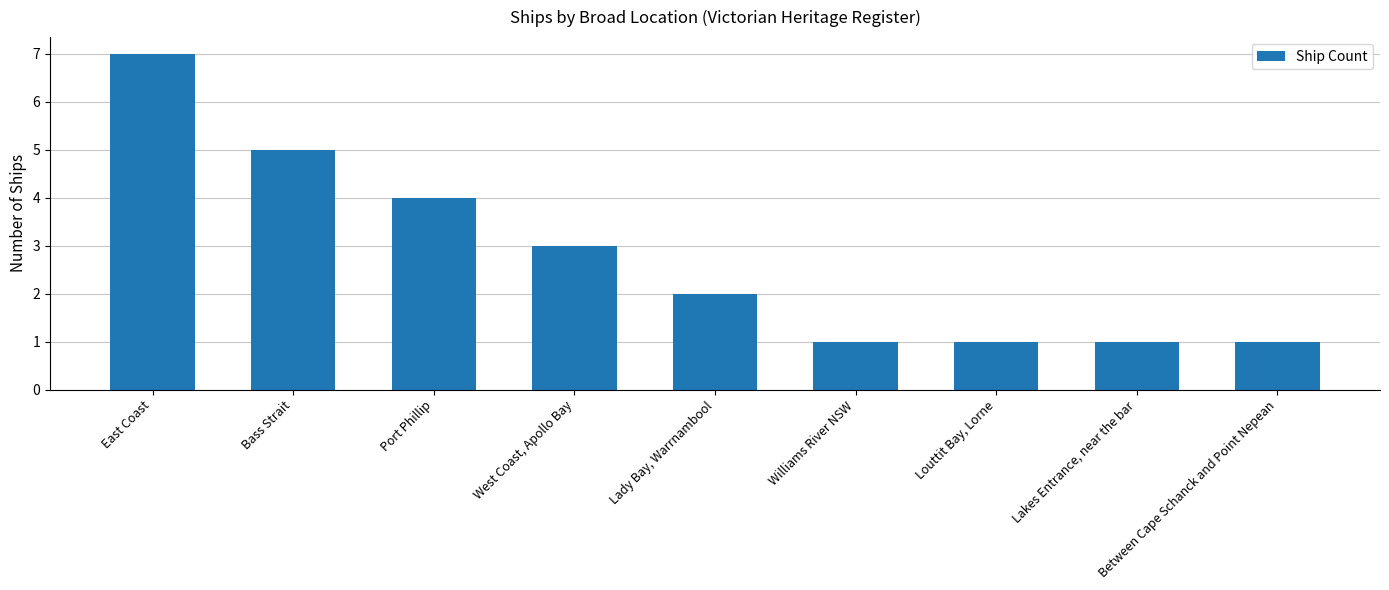

What is the maximum value shown in the chart?

7